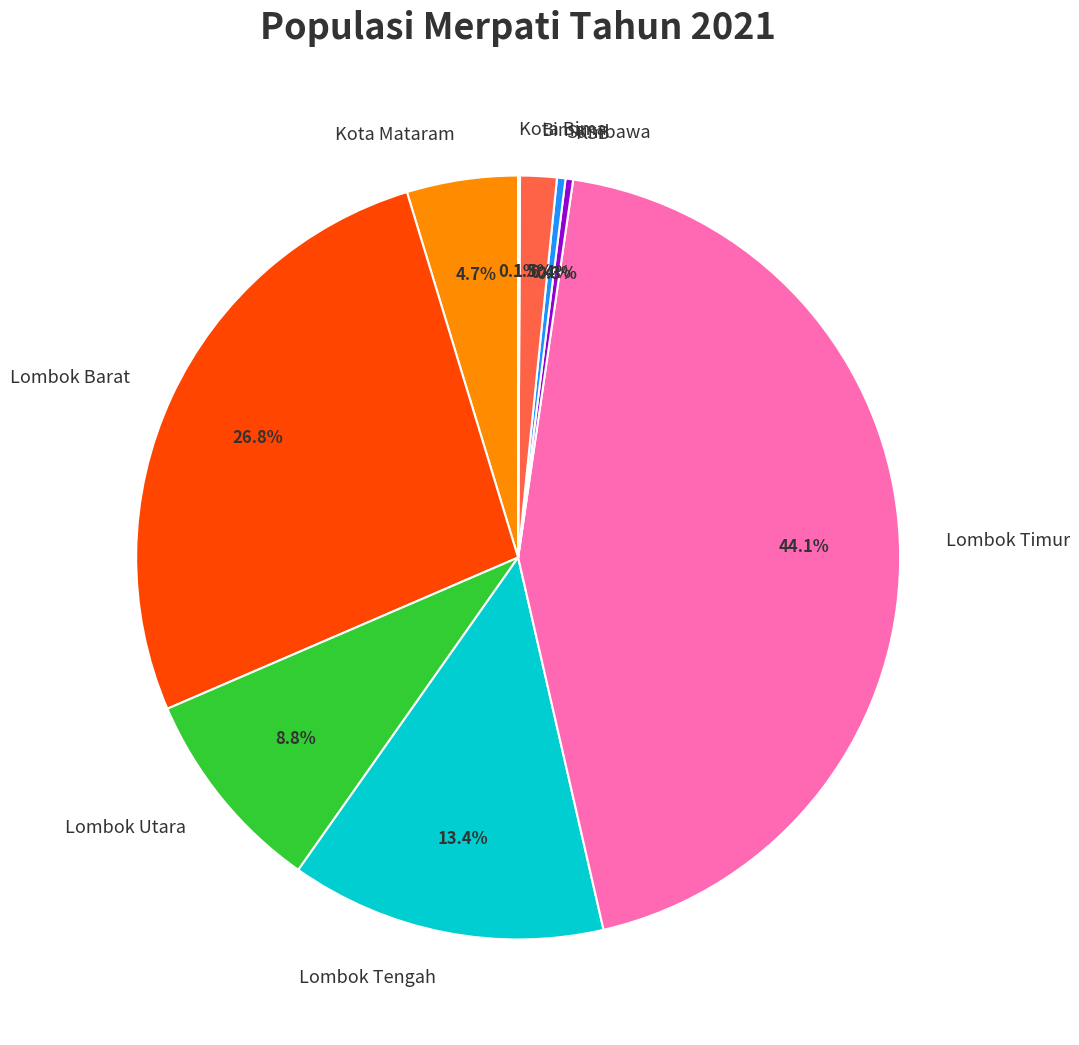

What is the largest slice in the pie chart?

Lombok Timur